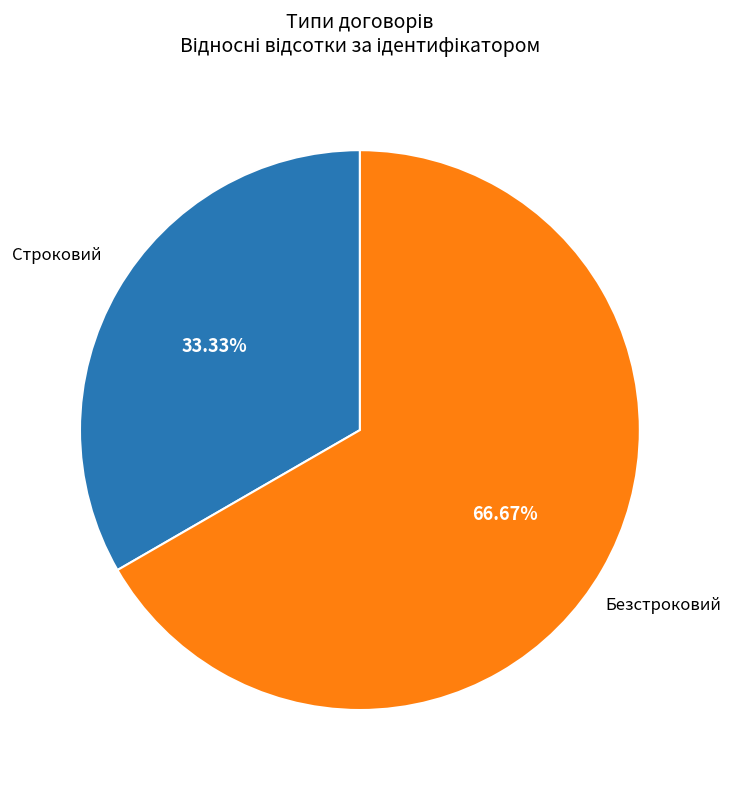

What is the smallest slice in the pie chart?

Строковий